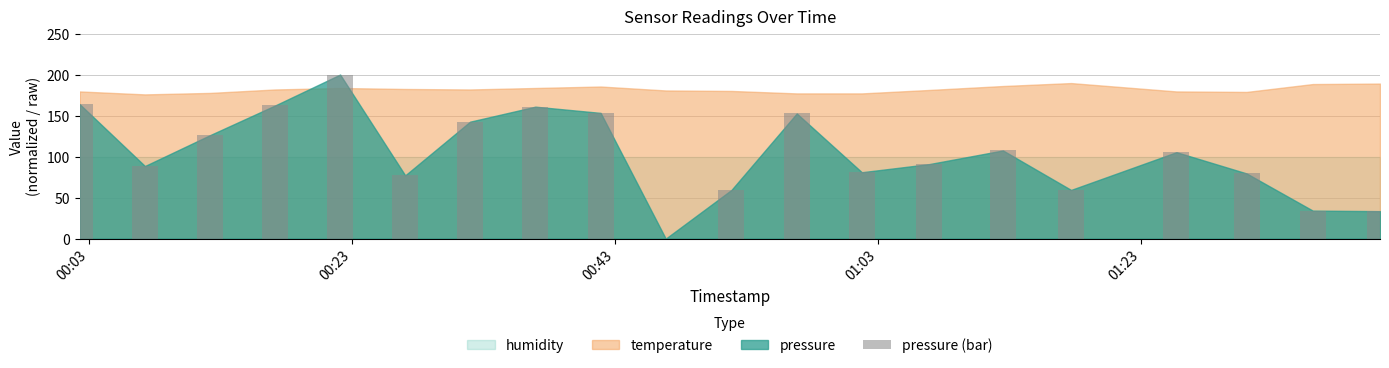

What is the greatest value displayed?

200.0